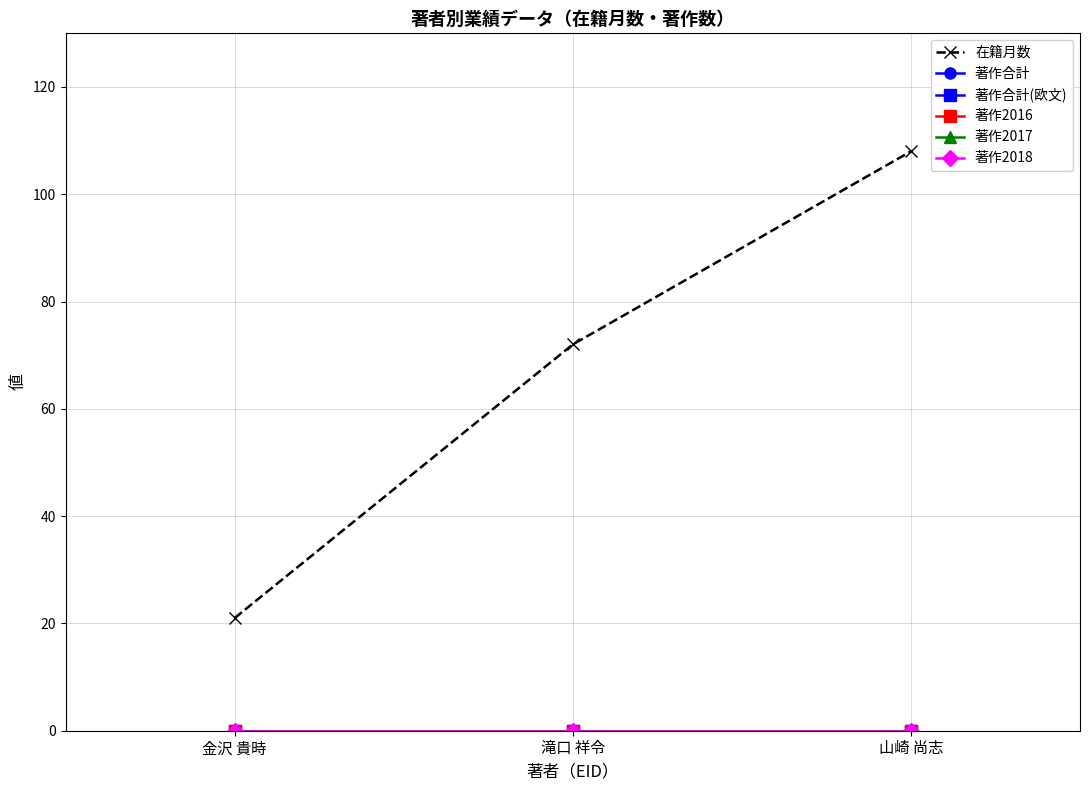

Is it true that 著作合計(欧文) equals 0 at 滝口 祥令?

True